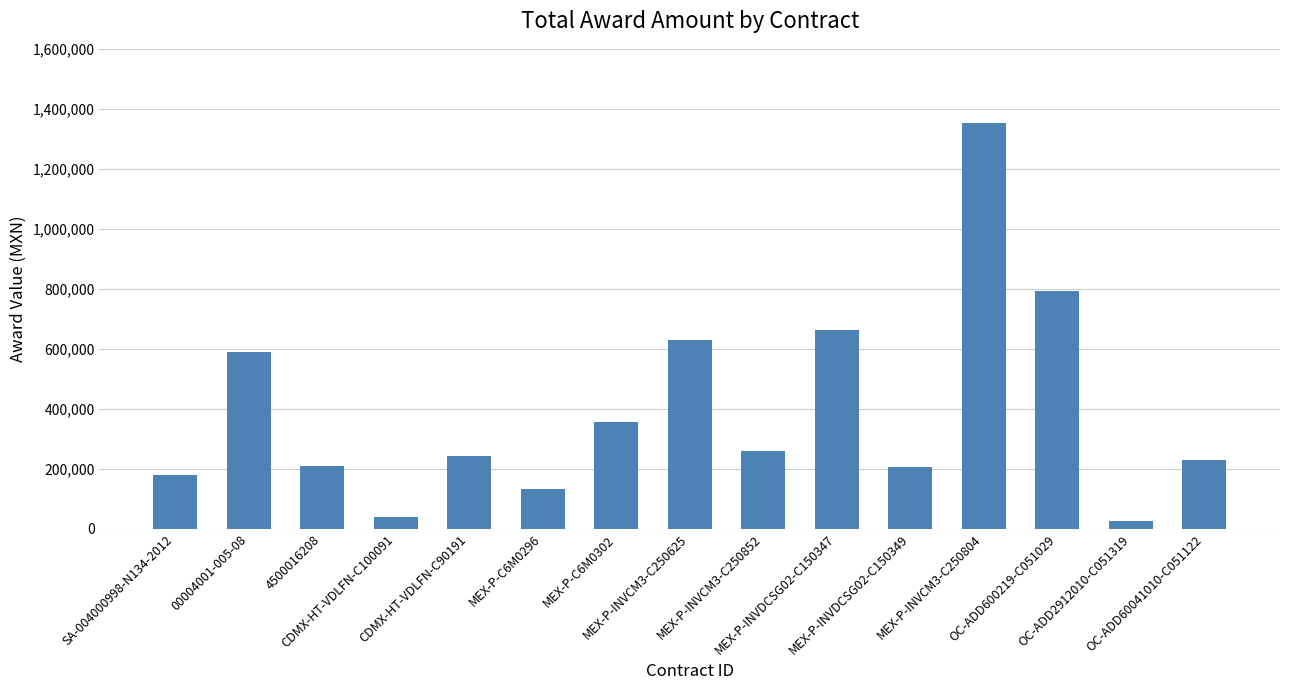

What is the value of the 15th bar from the left?

228055.6